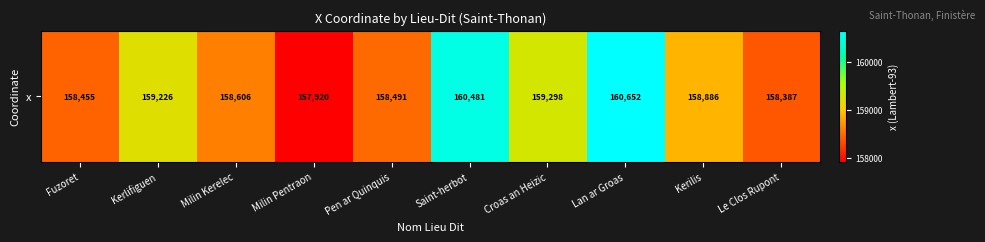

What is the maximum value shown in the chart?

160652.3